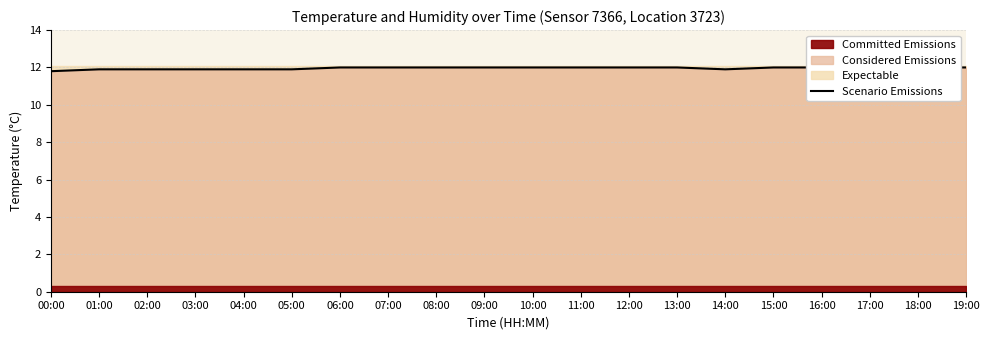

At which label is the value closest to 11?

00:00